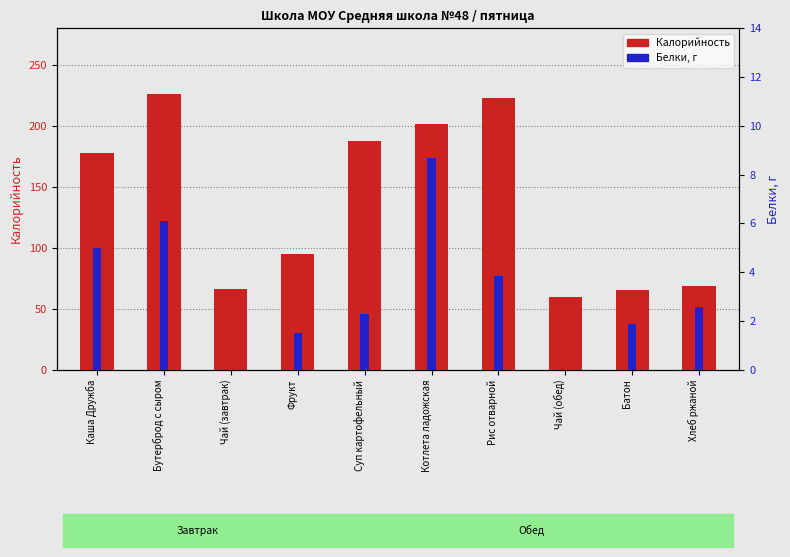

What are all the series names shown in the legend?

Калорийность, Белки, г